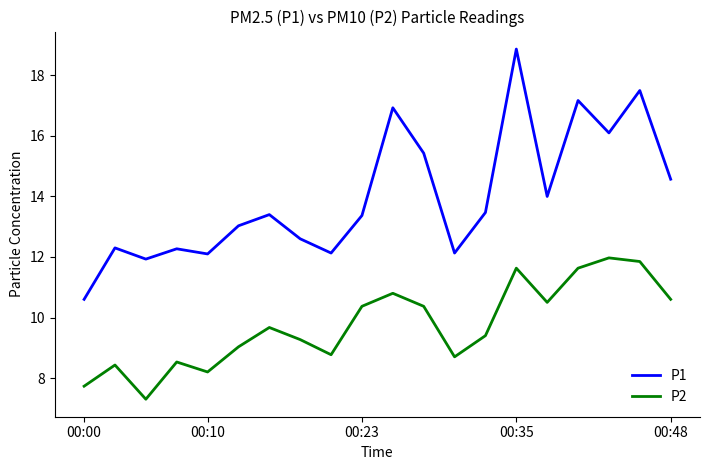

True or false: P2 and P1 cross at least once.

False